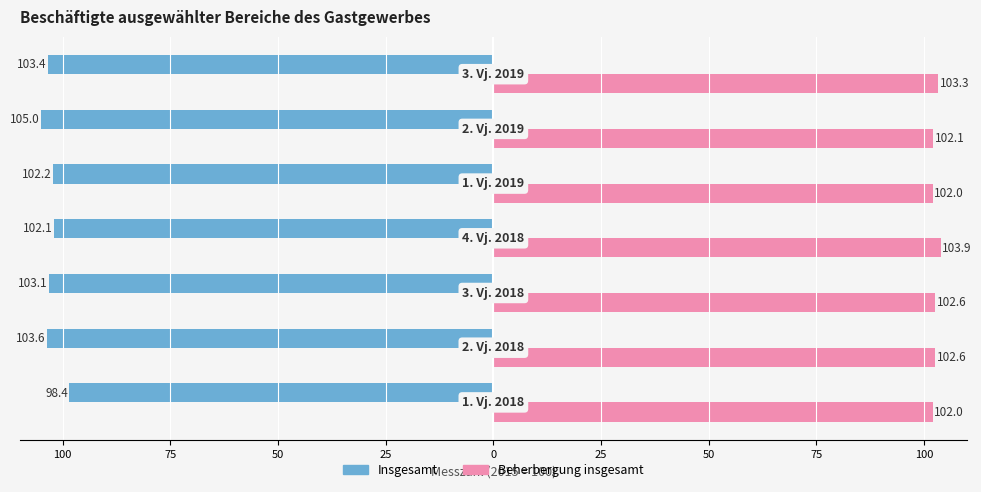

Reading left to right, extract all data points from this chart.

Insgesamt: 125=-98.4	100=-103.6	75=-103.1	50=-102.1	25=-102.2	0=-105.0	25=-103.4
Beherbergung insgesamt: 125=102.0	100=102.6	75=102.6	50=103.9	25=102.0	0=102.1	25=103.3